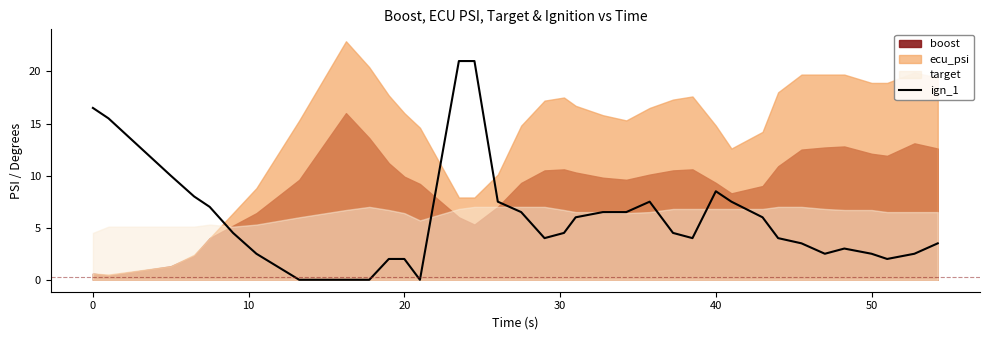

True or false: the data has more than 1 interior local peaks.

True